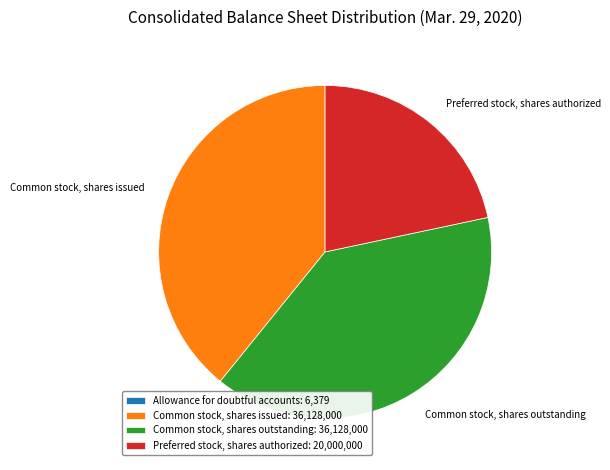

The Common stock, shares issued: 36,128,000 slice represents 39% of the pie. True or false?

True